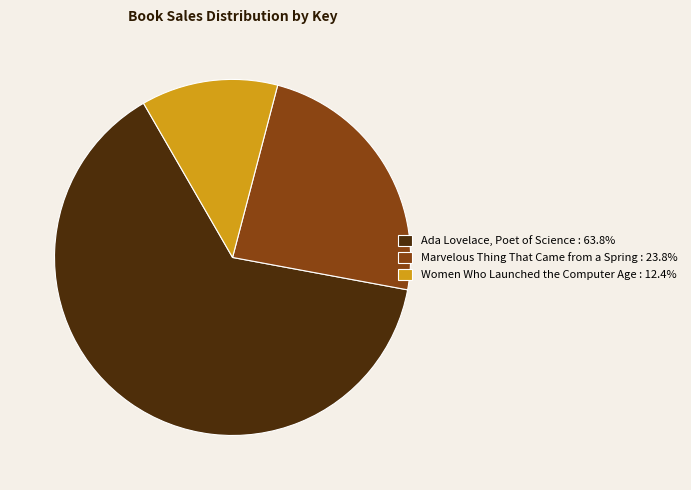

Which category has the biggest portion of the pie?

Ada Lovelace, Poet of Science